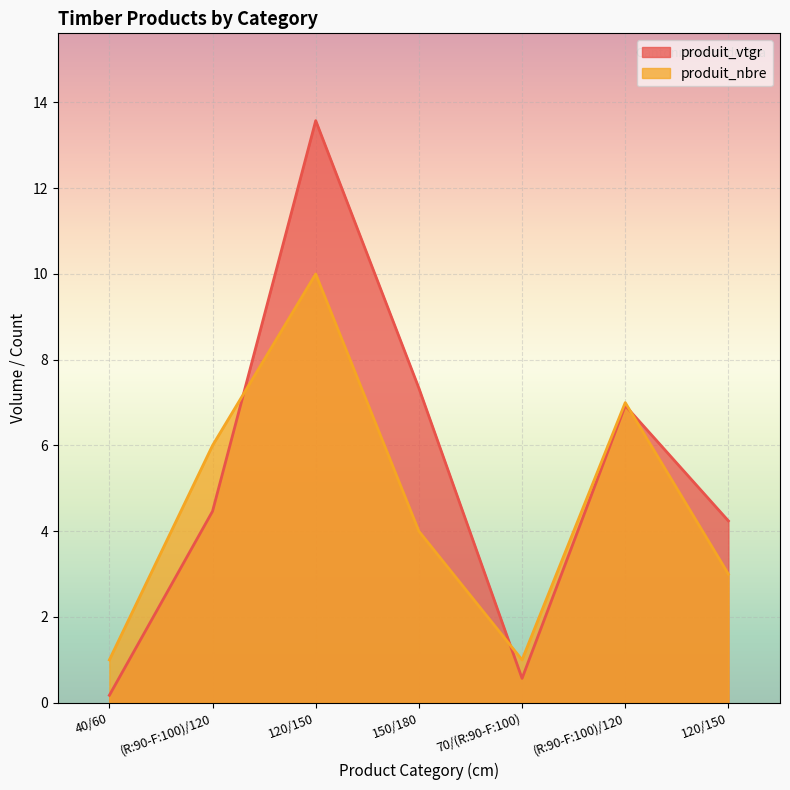

Reading left to right, transcribe all the data shown in this chart.

produit_vtgr: 40/60=0.2	(R:90-F:100)/120=4.5	120/150=13.6	150/180=7.3	70/(R:90-F:100)=0.6	(R:90-F:100)/120=6.9	120/150=4.2
produit_nbre: 40/60=1.0	(R:90-F:100)/120=6.0	120/150=10.0	150/180=4.0	70/(R:90-F:100)=1.0	(R:90-F:100)/120=7.0	120/150=3.0